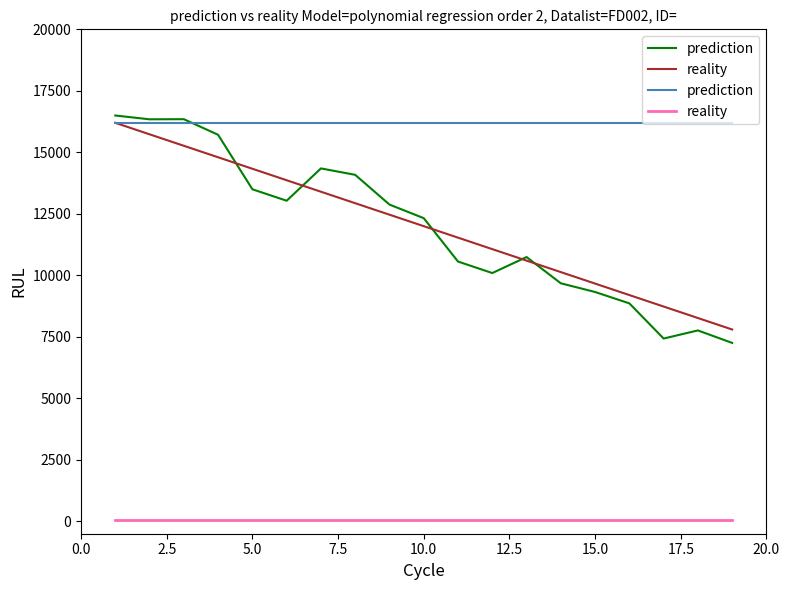

Between 2.5 and 20.0, which is larger?

2.5